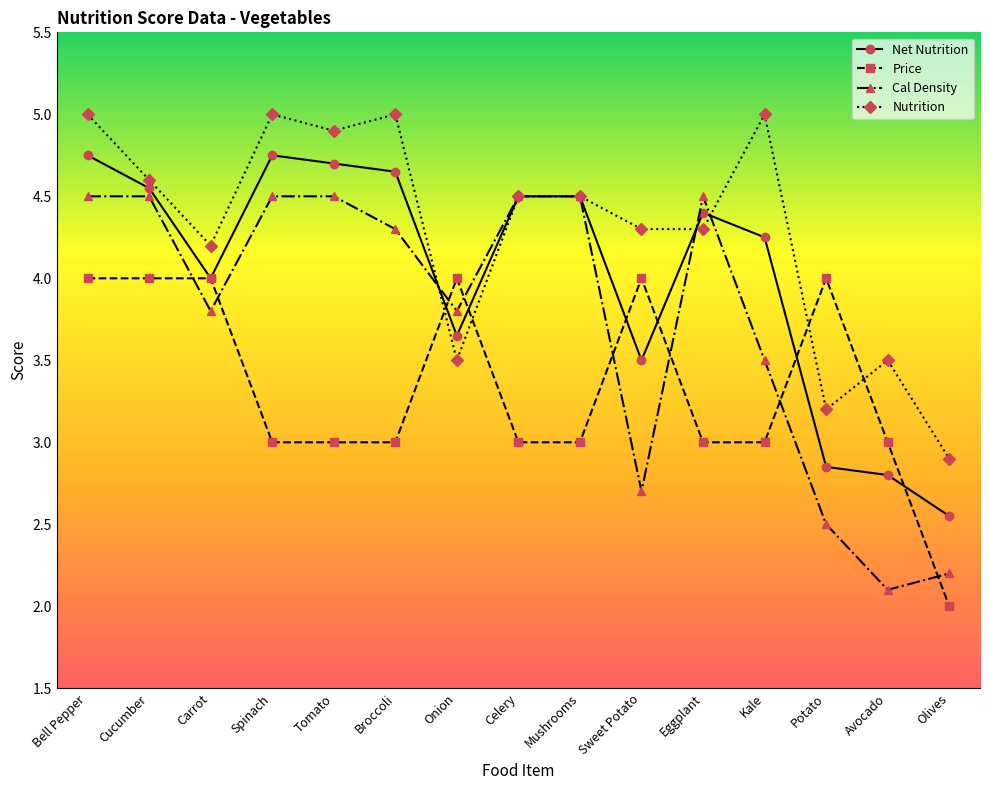

What value does the Cal Density series have at Olives?

2.2